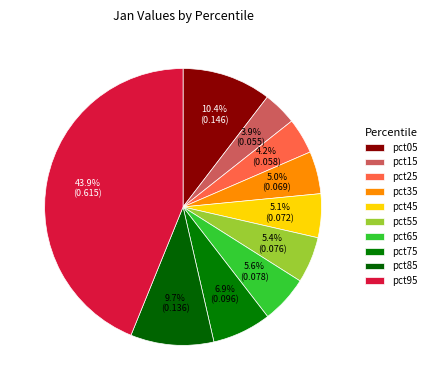

Does pct45 represent more than half of the total?

No